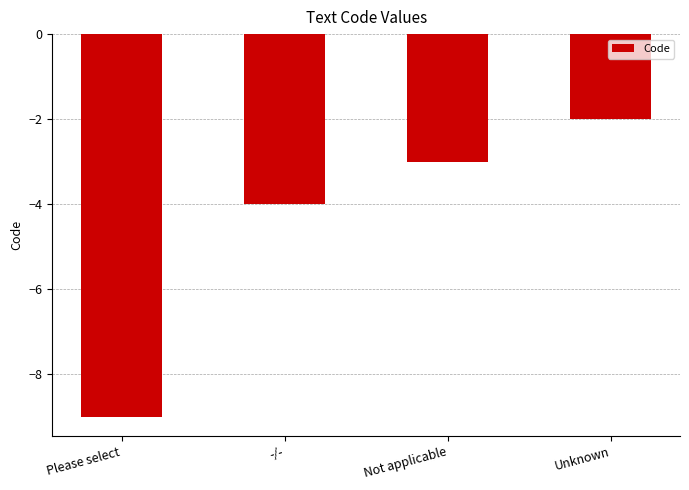

How many bars are there in total?

4